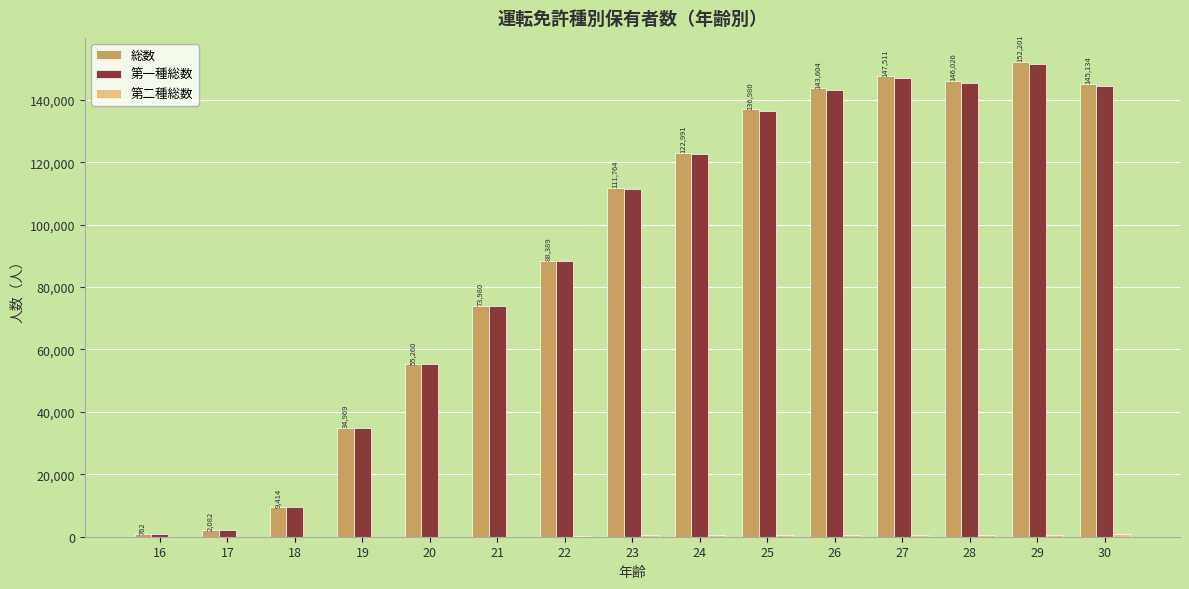

The value of 第一種総数 at 25 is 136394. True or false?

True